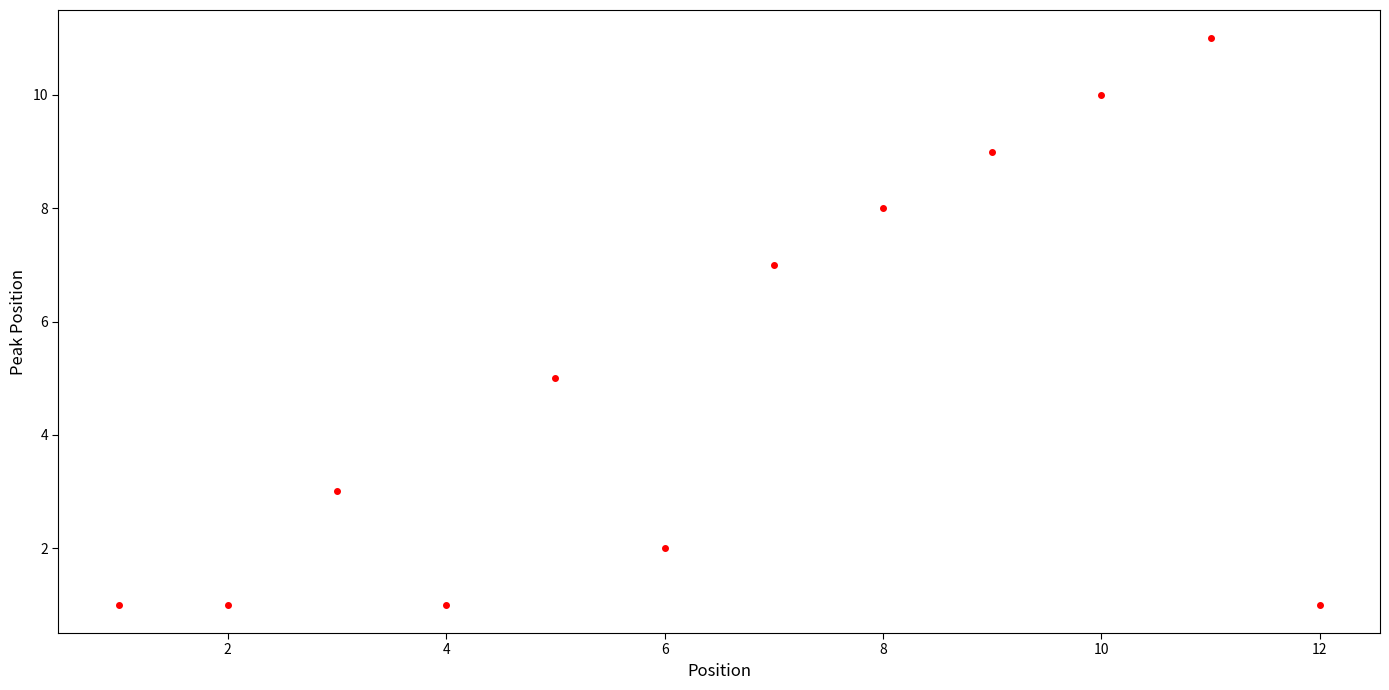

What is the range of Y values (max minus min)?

10